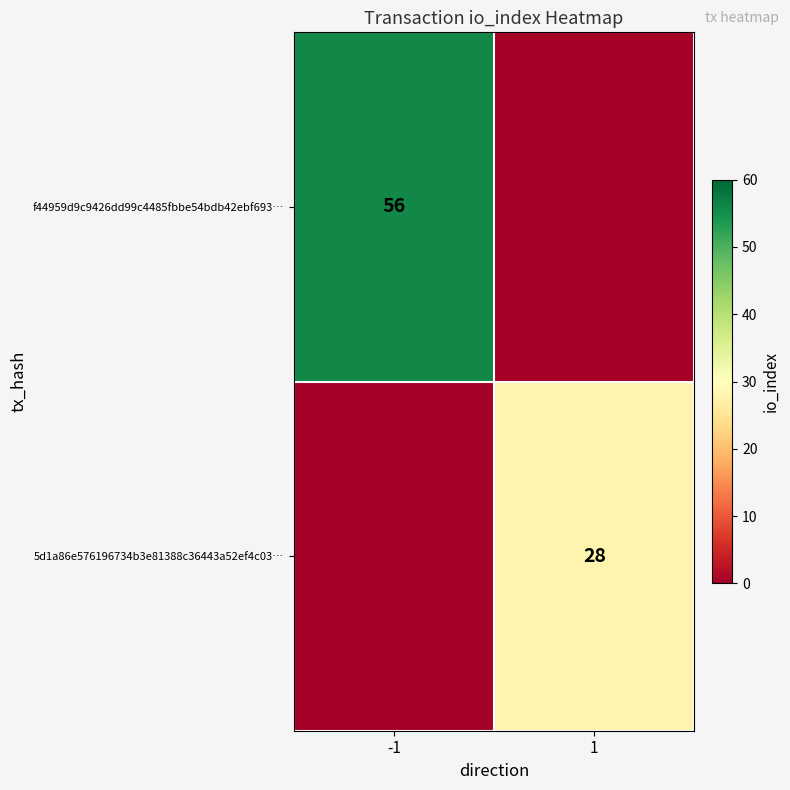

What is the maximum value shown in the chart?

56